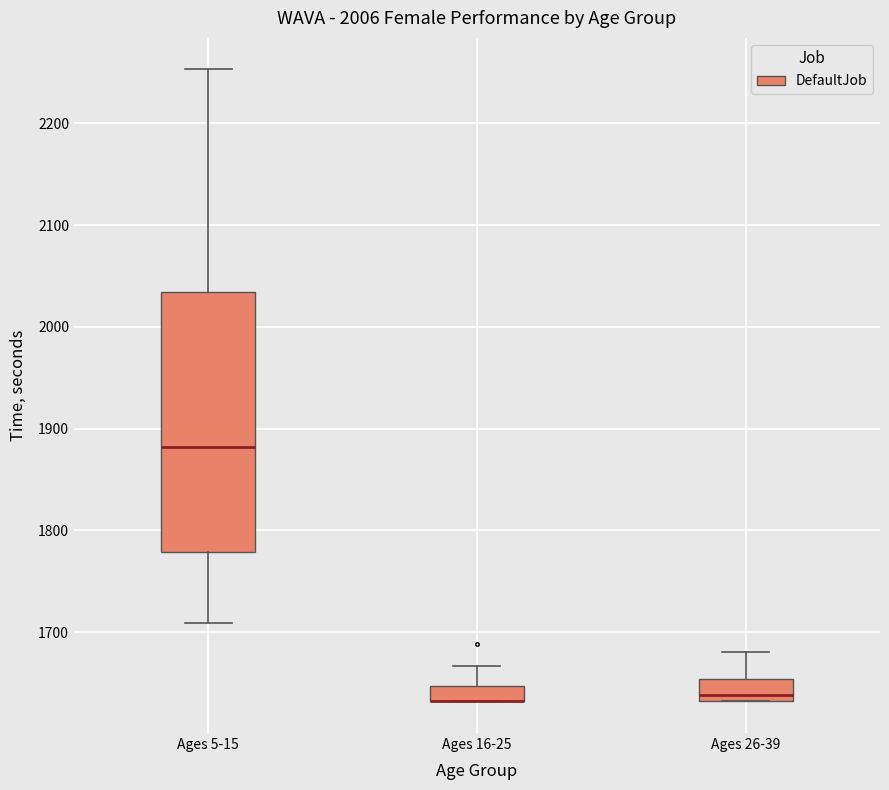

Reading left to right, read every box against the y-axis: the position of its median line, the range the box covers, and the ends of its whiskers. The values are not printed on the chart, so give them approximately, as read against the axis.

Ages 5-15: median 1880, box 1780 to 2030, whiskers 1710 to 2250
Ages 16-25: median 1630 (drawn on the box's lower edge), box 1630 to 1650, whiskers 1630 to 1670
Ages 26-39: median 1640, box 1630 to 1650, whiskers 1630 to 1680